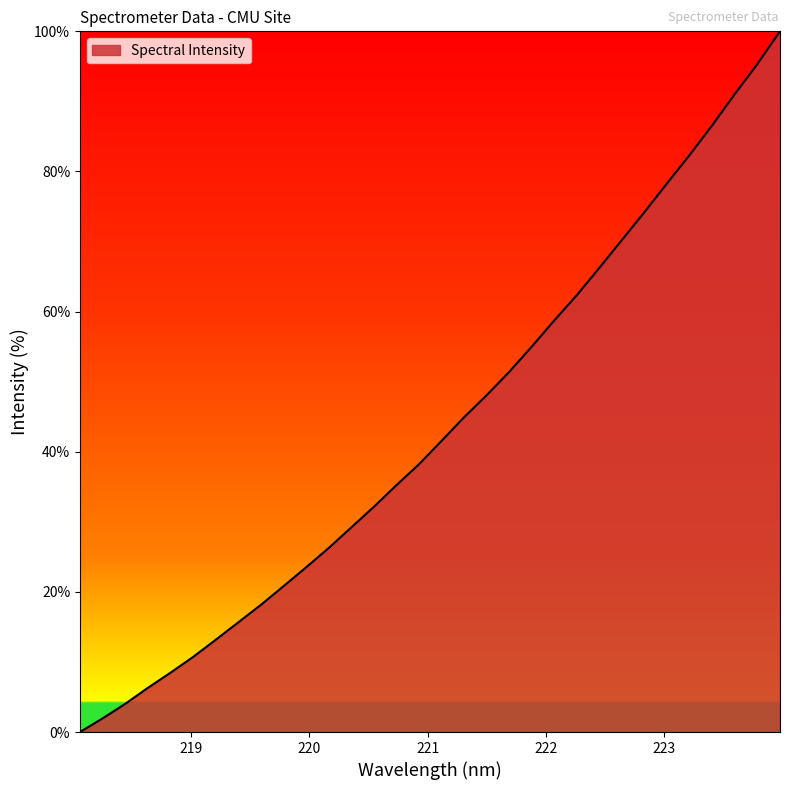

What is the greatest value displayed?

100.0